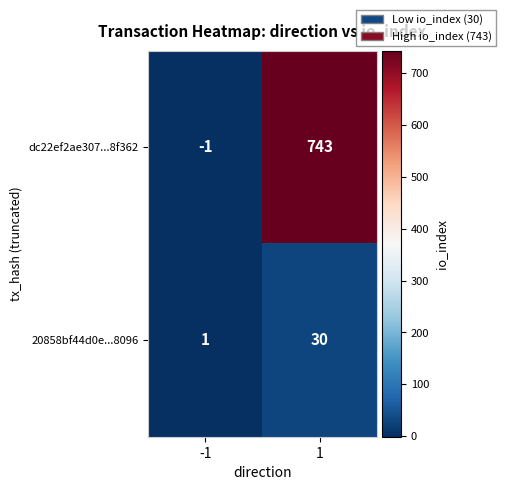

How many series are shown in this chart?

2